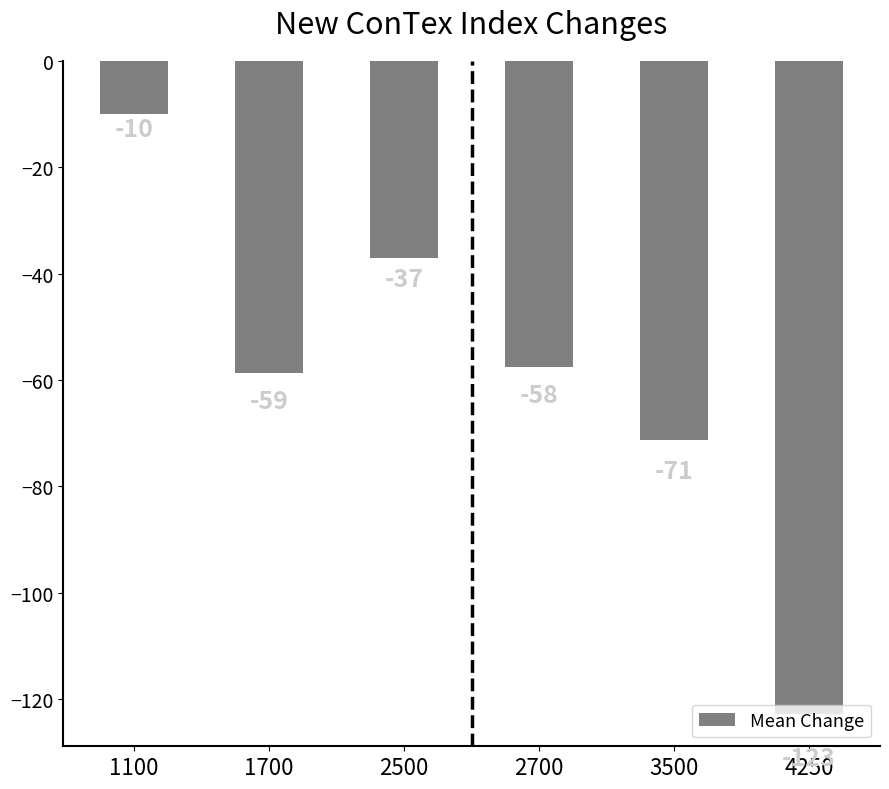

How many values are below -57?

4